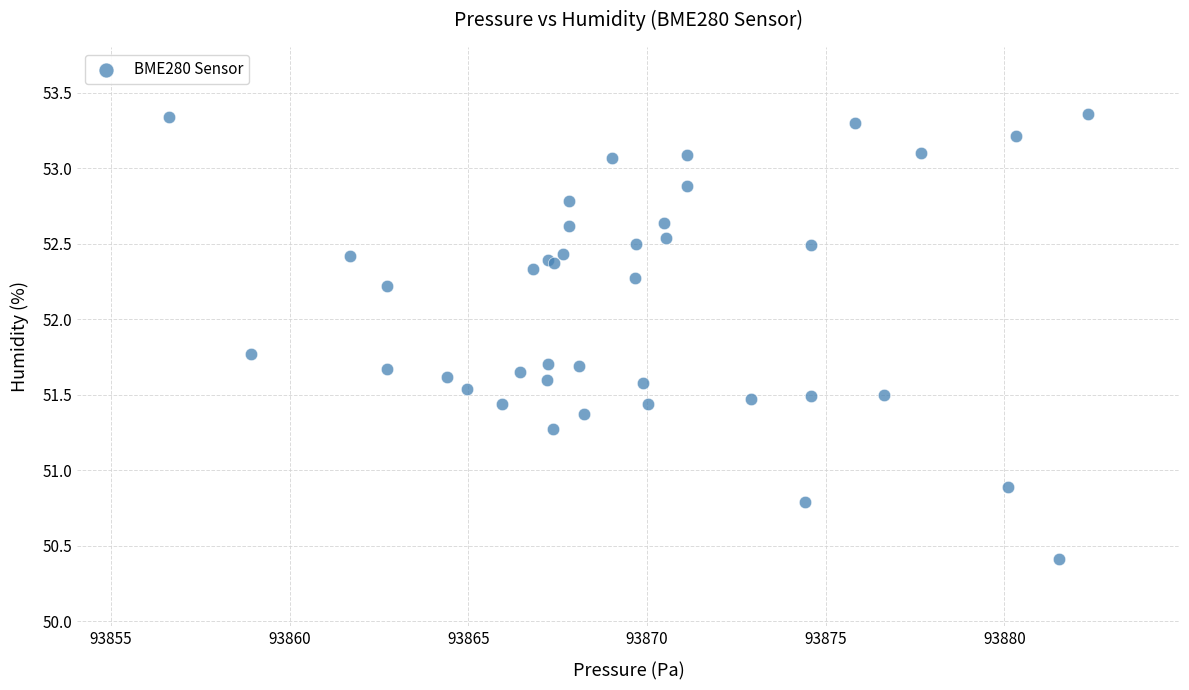

What Y value in the scatter plot is closest to 51?

50.9